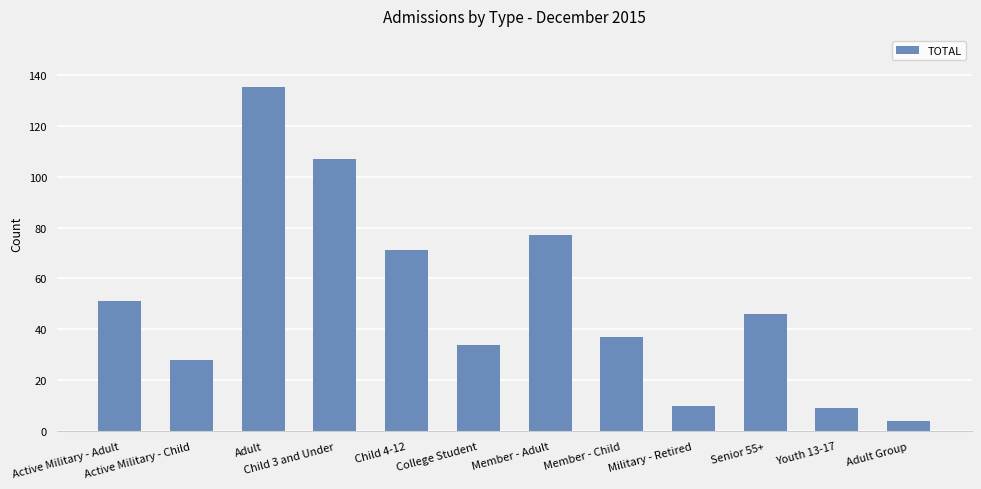

Reading right to left, what are all the values shown in this chart?

4	9	46	10	37	77	34	71	107	135	28	51